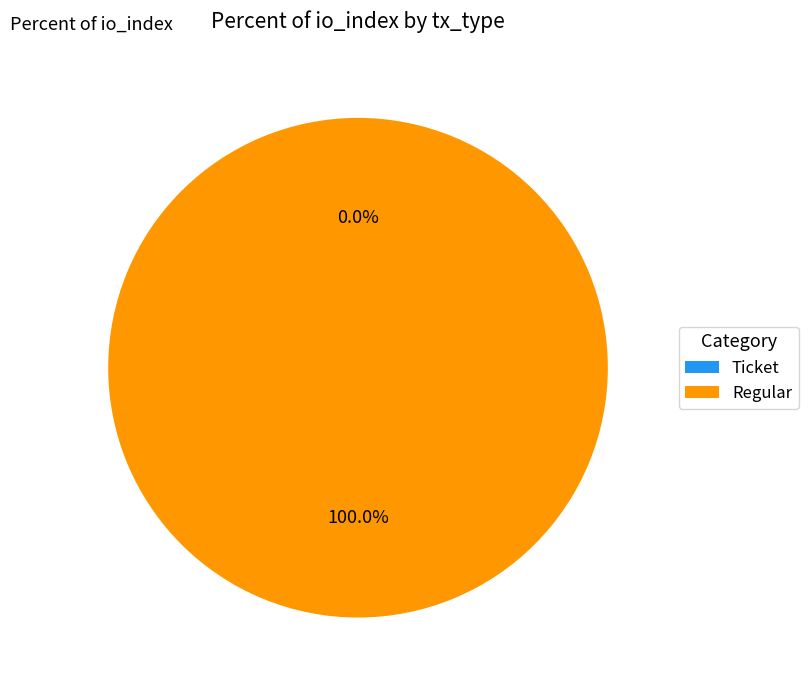

Count the number of slices in the pie.

2